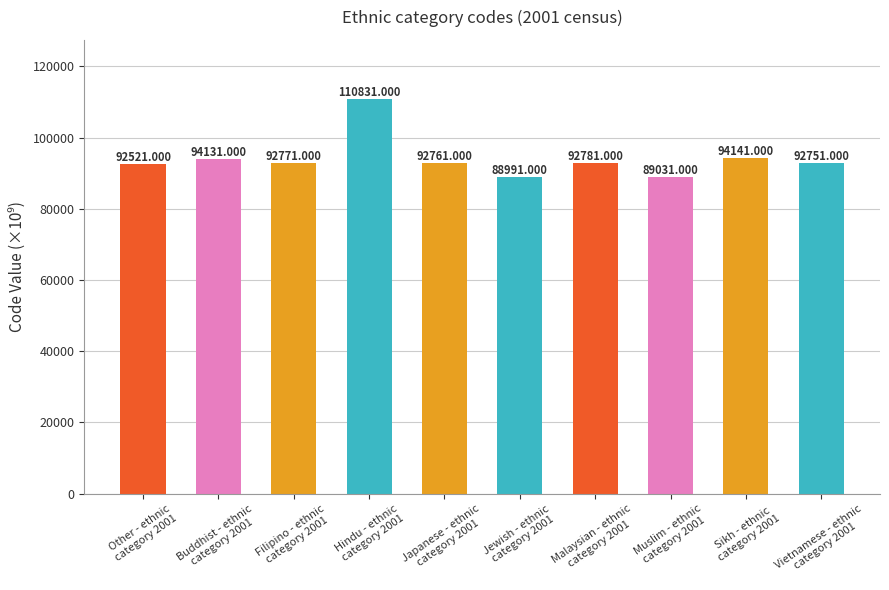

Does the chart contain stacked bars?

No